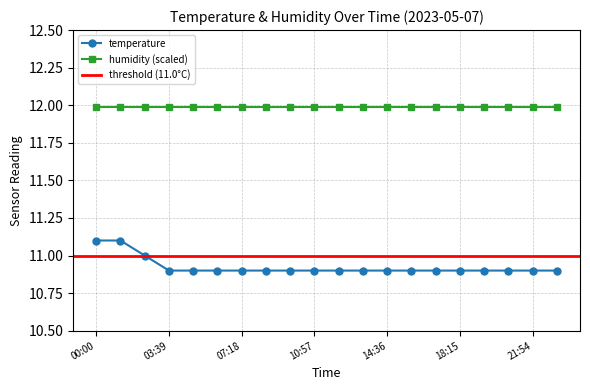

True or false: there are more than 2 points higher than both neighbors.

False